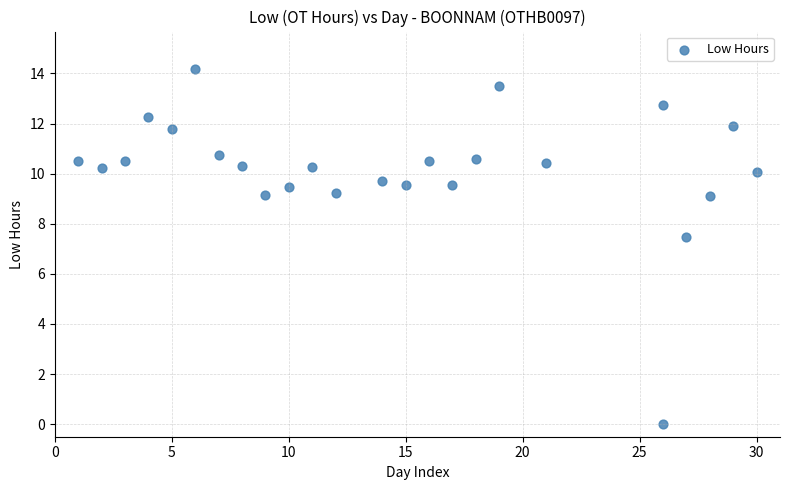

What Y value in the scatter plot is closest to 7?

7.5